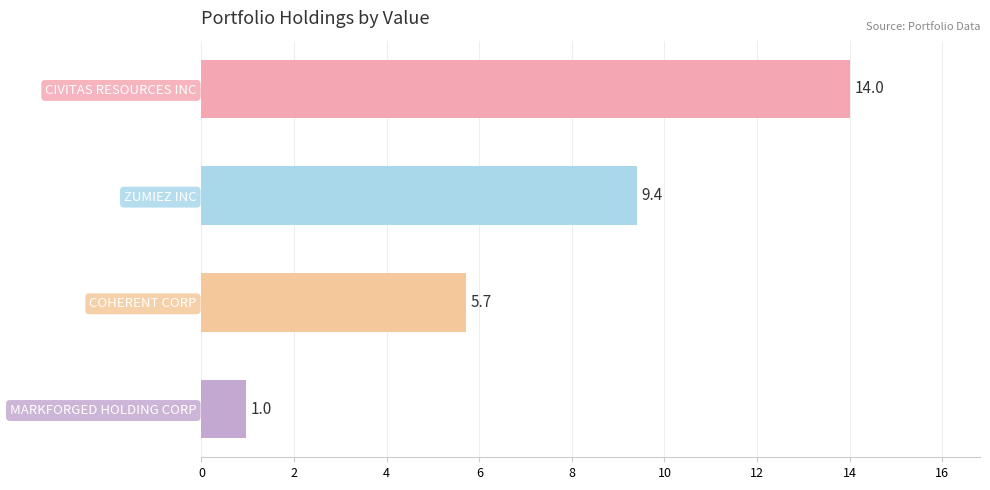

What is the greatest value displayed?

14.0